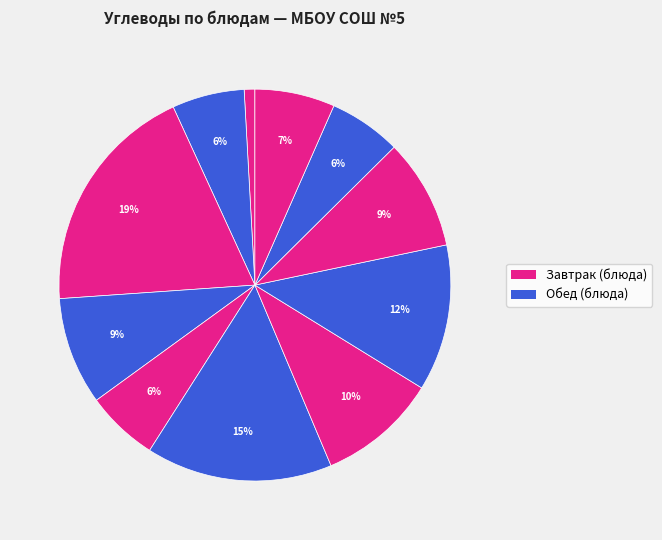

How many slices are in this pie chart?

11